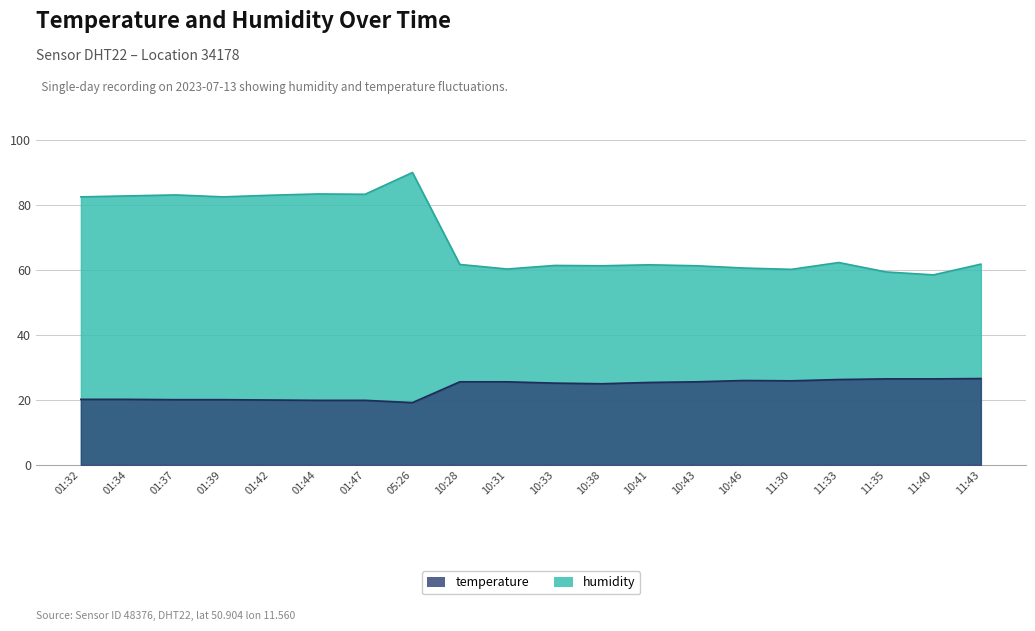

Where does the temperature series first go above 25?

10:28